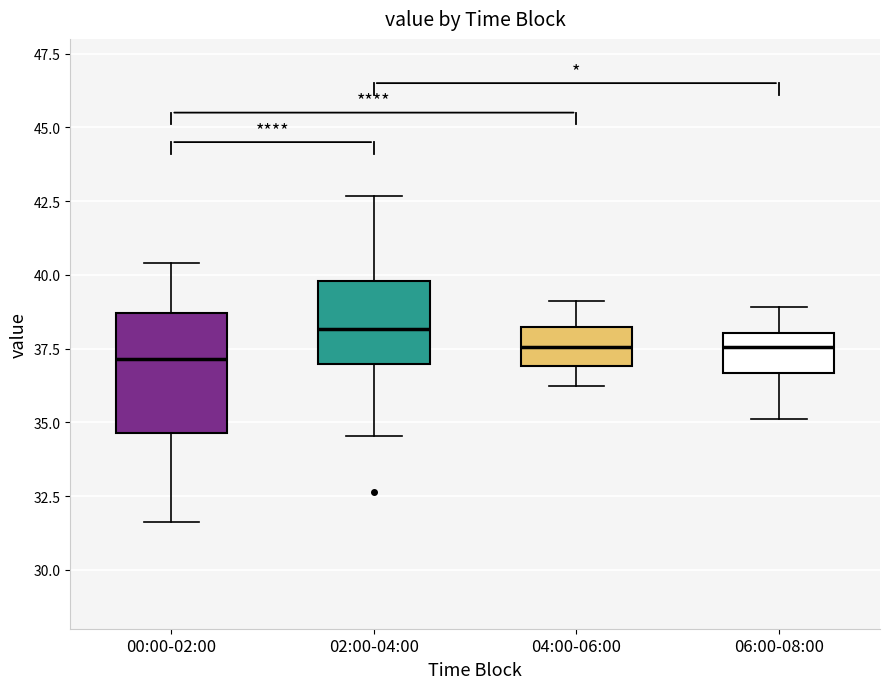

Reading left to right, read every box against the y-axis: the position of its median line, the range the box covers, and the ends of its whiskers. The values are not printed on the chart, so give them approximately, as read against the axis.

00:00-02:00: median 37.0, box 34.5 to 38.5, whiskers 31.5 to 40.5
02:00-04:00: median 38.0, box 37.0 to 40.0, whiskers 34.5 to 42.5
04:00-06:00: median 37.5, box 37.0 to 38.0, whiskers 36.0 to 39.0
06:00-08:00: median 37.5, box 36.5 to 38.0, whiskers 35.0 to 39.0